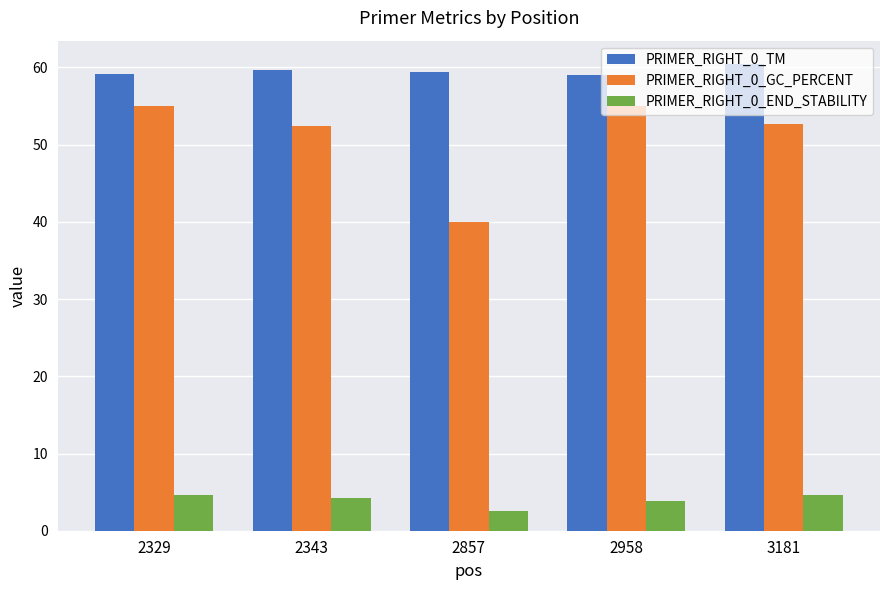

How many categories are shown in the chart?

5